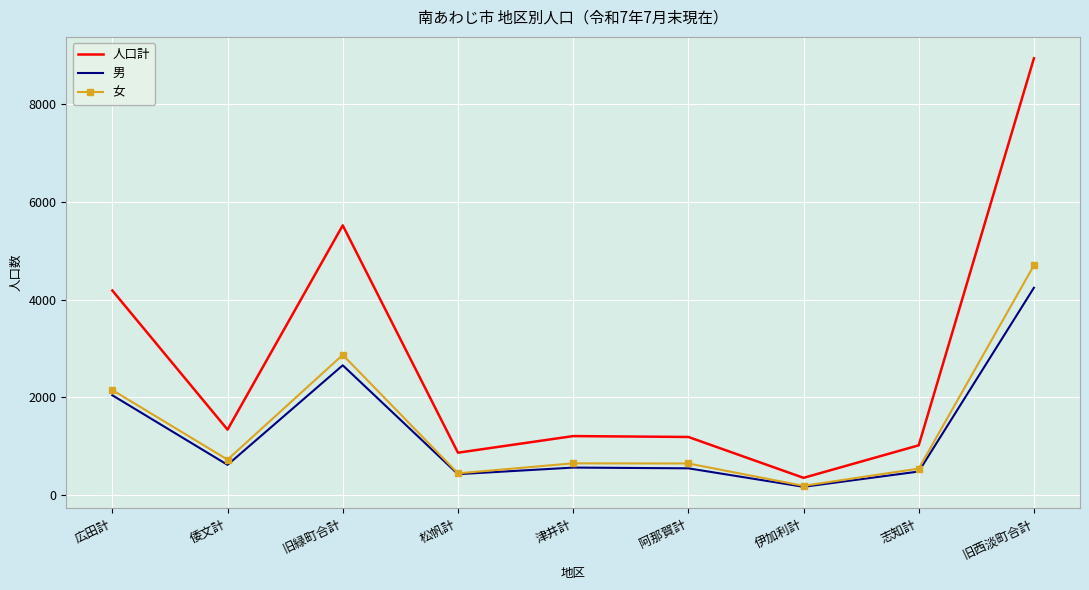

Which label corresponds to the smallest value in the chart?

伊加利計